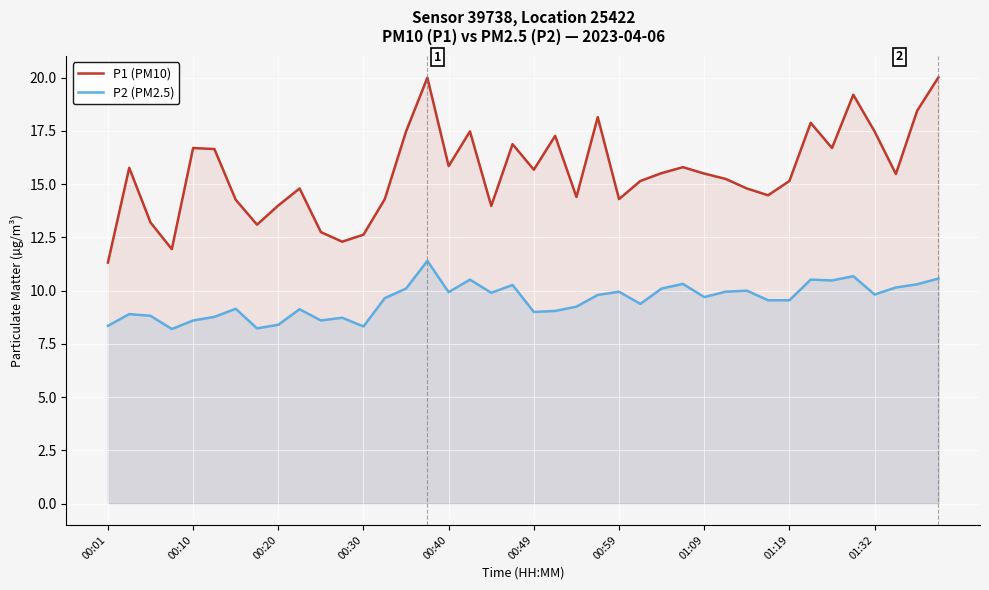

Read the P1 (PM10) value at 13.

14.3